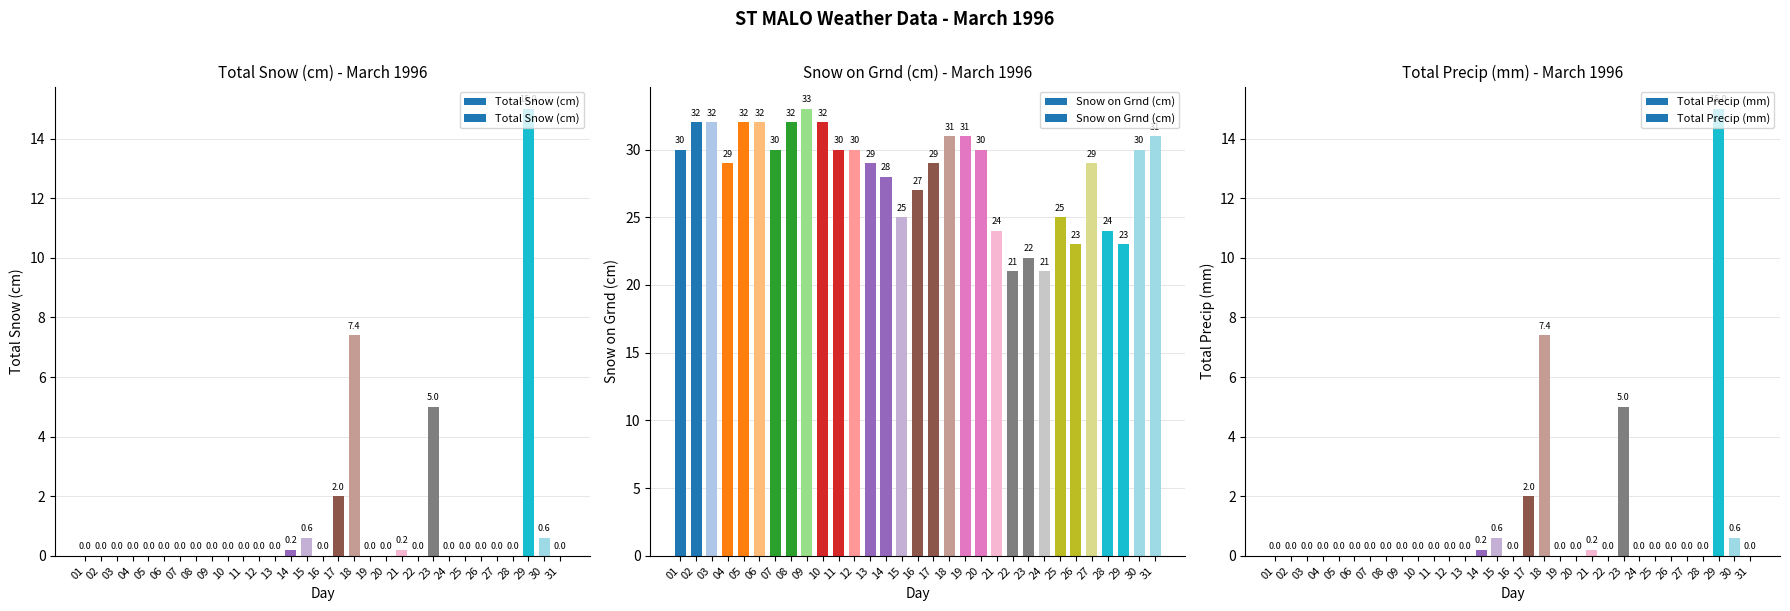

What is the average value of the Total Snow (cm) series?

1.0